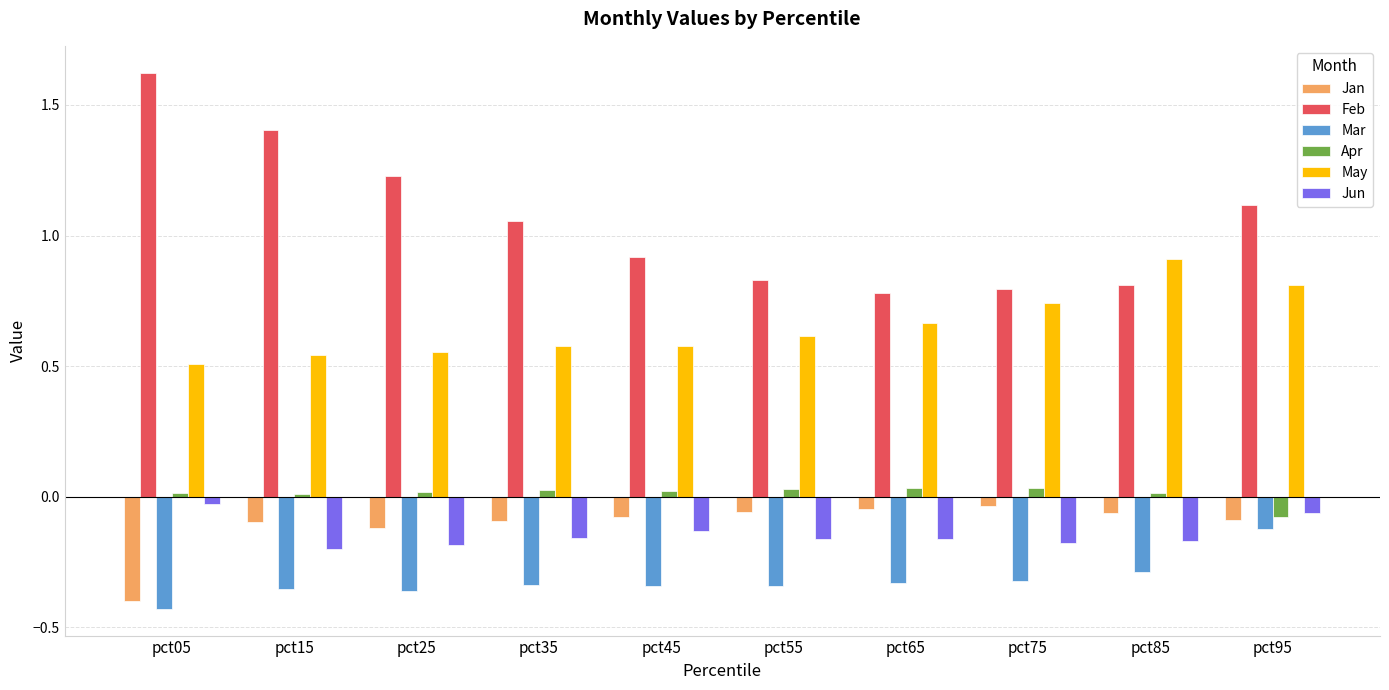

Which label corresponds to the smallest value in the chart?

pct05